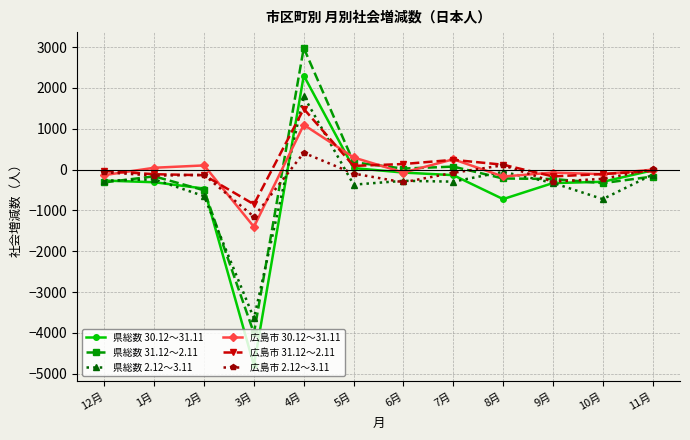

What is the minimum value for 県総数 2.12～3.11?

-3642